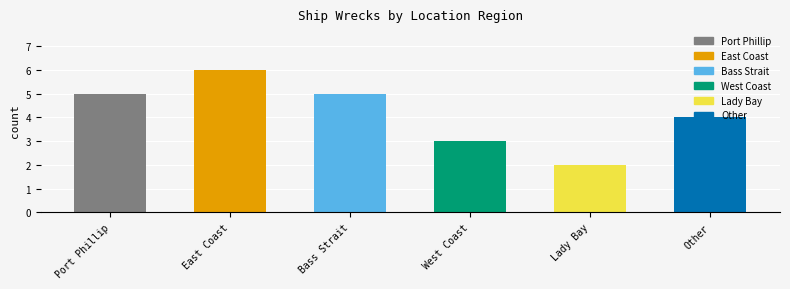

What is the label of the 1st bar from the right?

Other